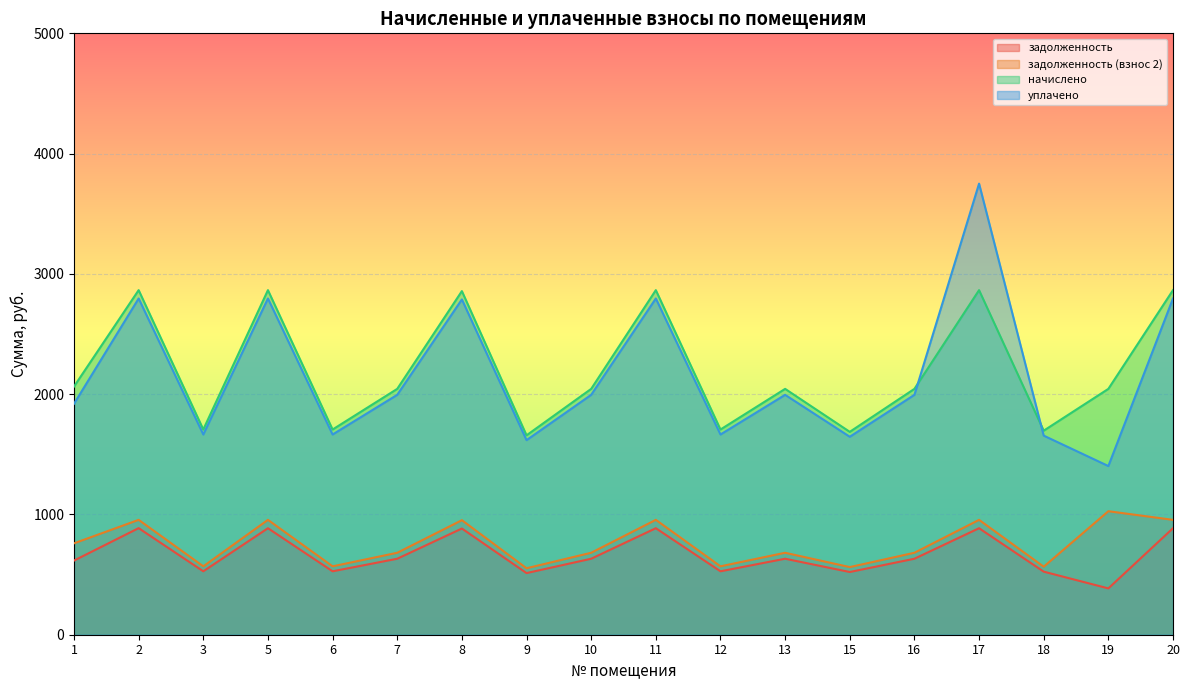

What is the total value across all series at 15?

4416.3